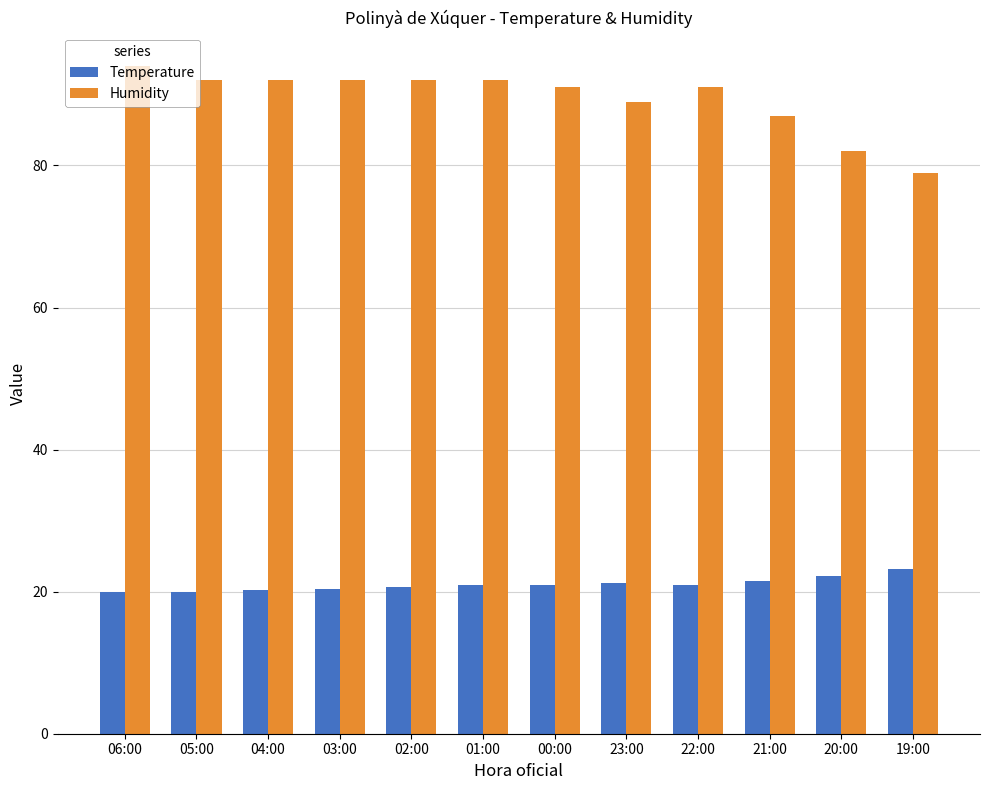

Where is Humidity nearest to the value 86?

21:00